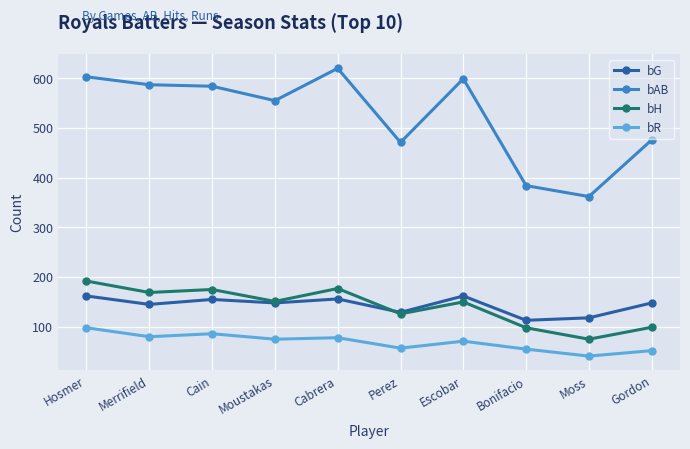

The value of bH at Perez is 126. True or false?

True